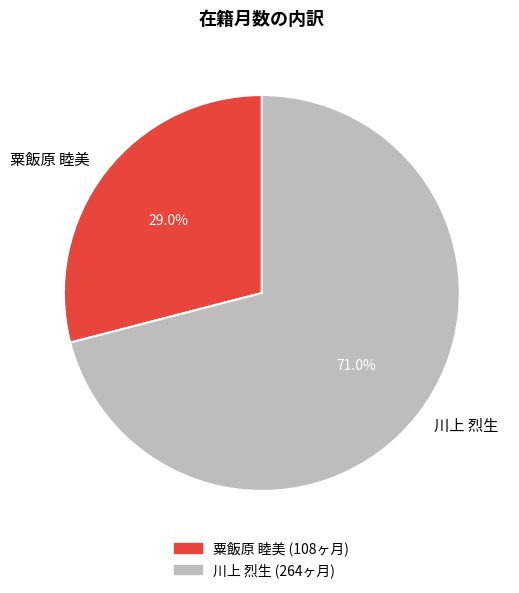

To the nearest percent, what is the combined percentage of 川上 烈生 and 粟飯原 睦美?

100%